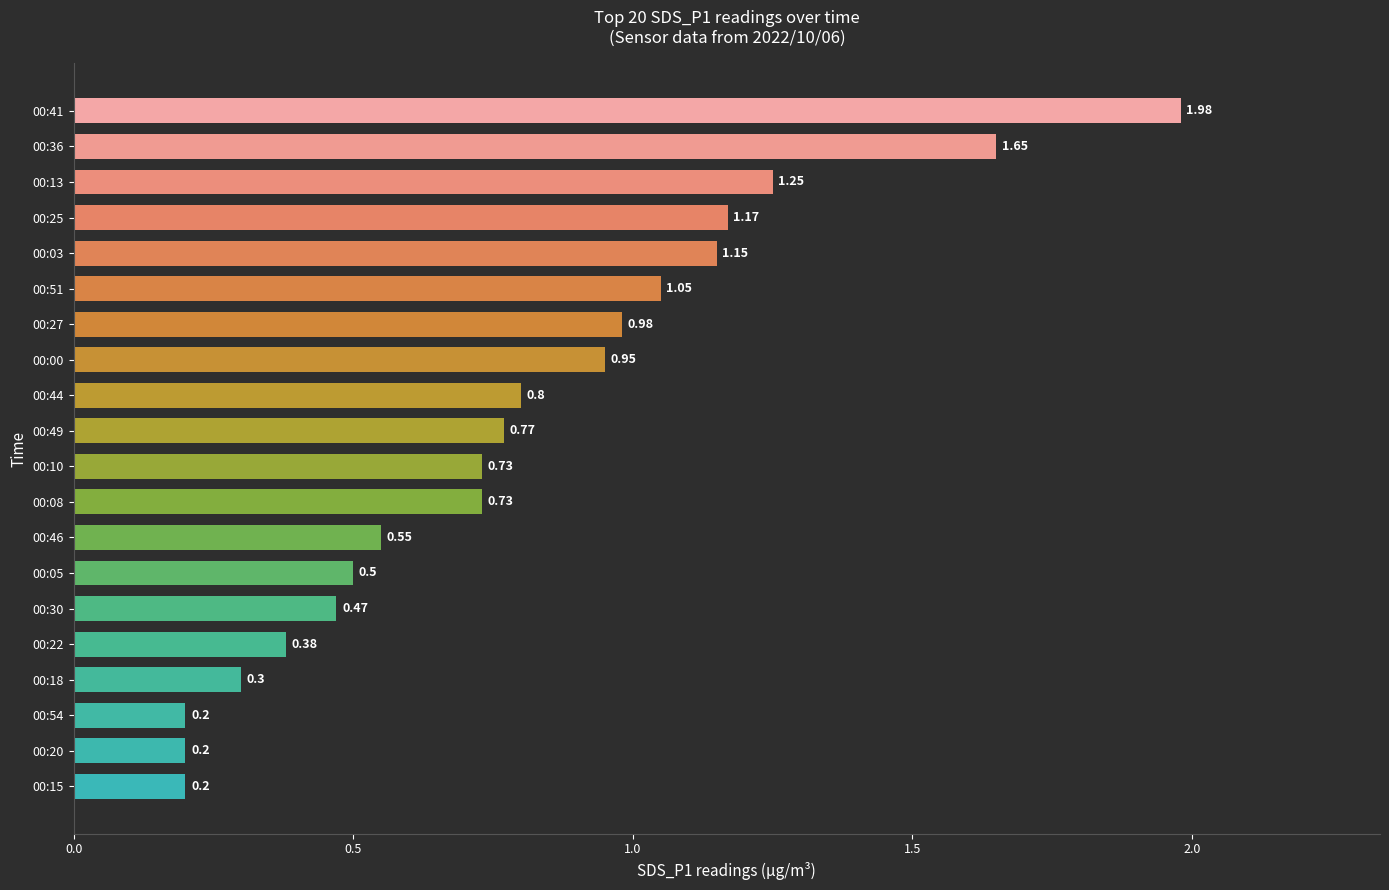

What is the average value?

0.8